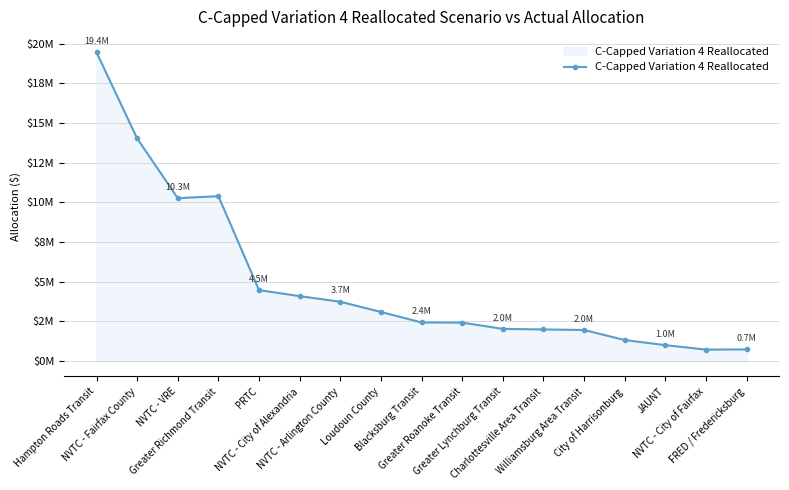

How many interior local valleys (lower than both neighbors) does the data have?

2